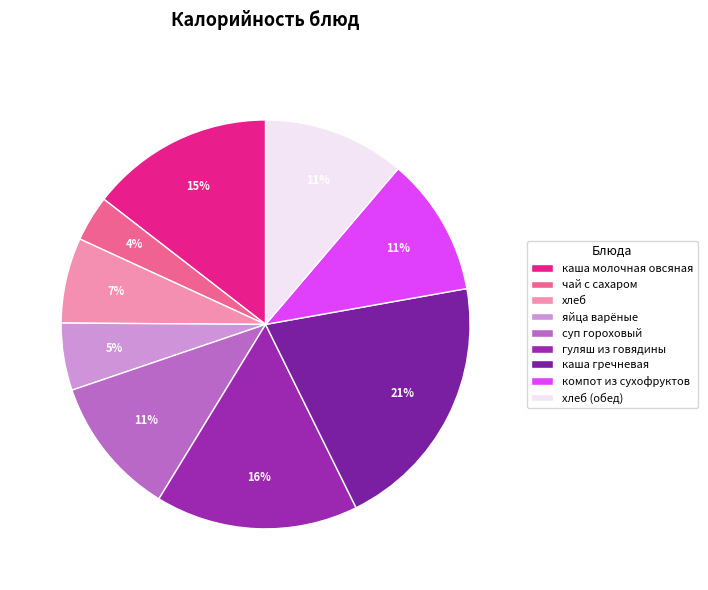

Which category has the biggest portion of the pie?

каша гречневая